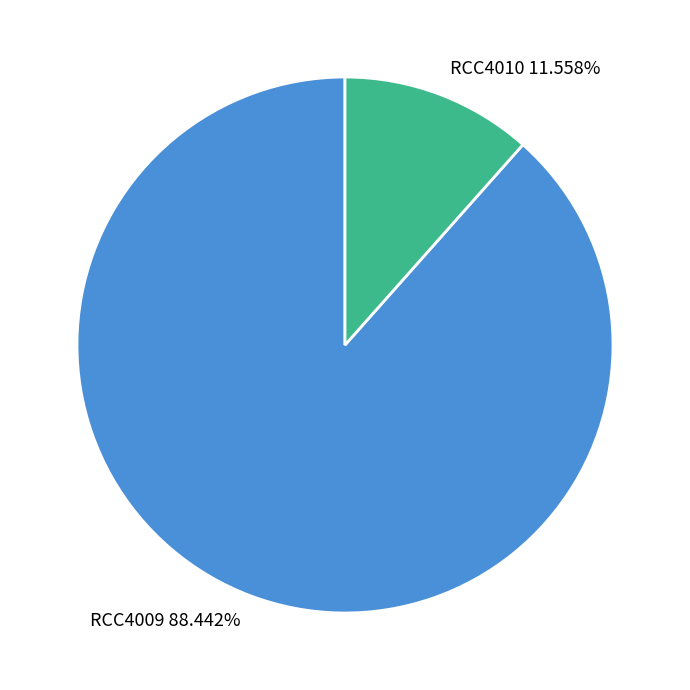

Approximately how many times larger is the value at RCC4010 compared to RCC4009?

0.1